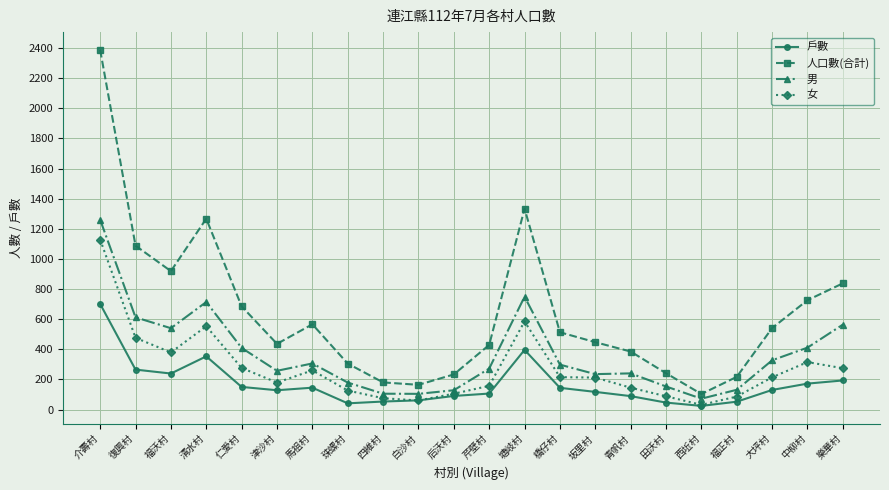

At which category is the sum across all series the highest?

介壽村